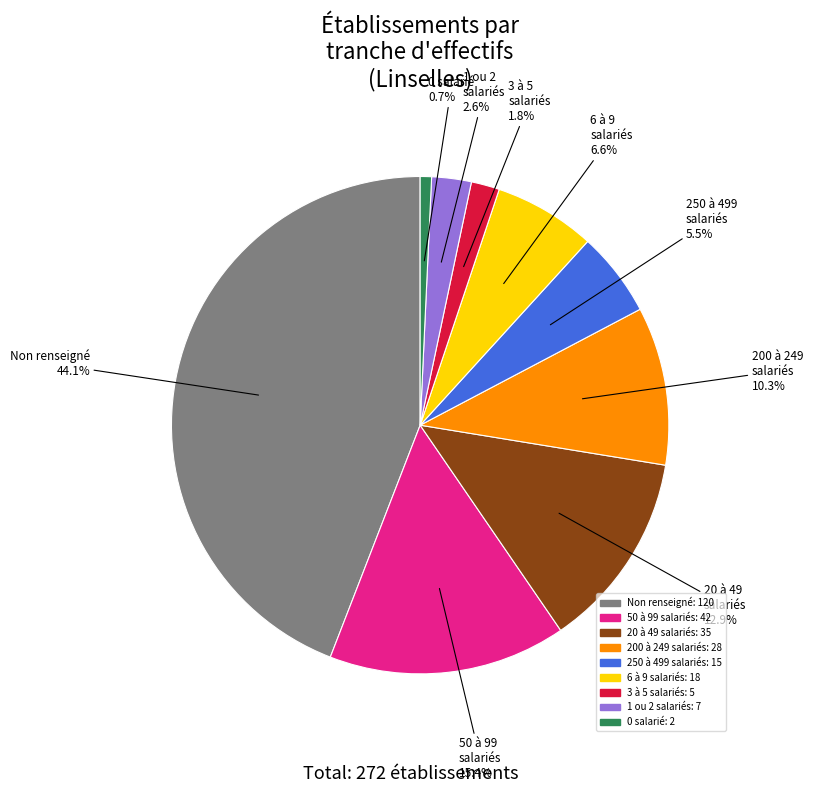

Does any single category account for the majority?

No